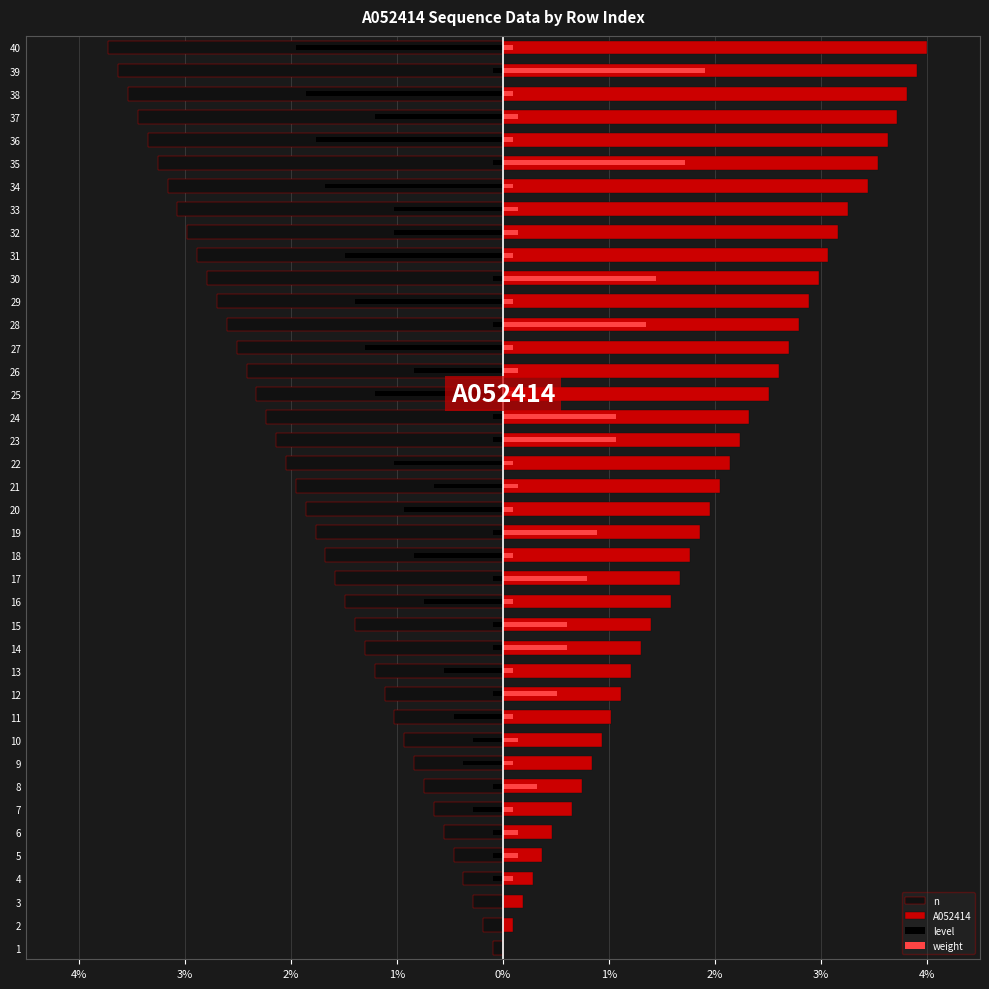

List the series in order of their peak value, highest first.

A052414, weight, level, n